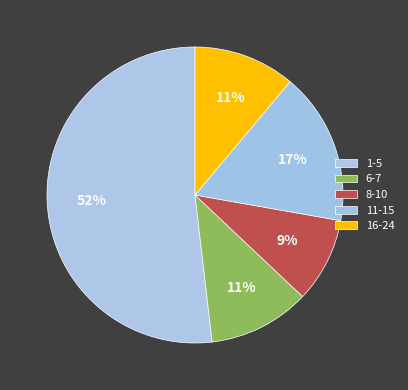

Rank the categories by value from highest to lowest.

1-5, 11-15, 6-7, 16-24, 8-10